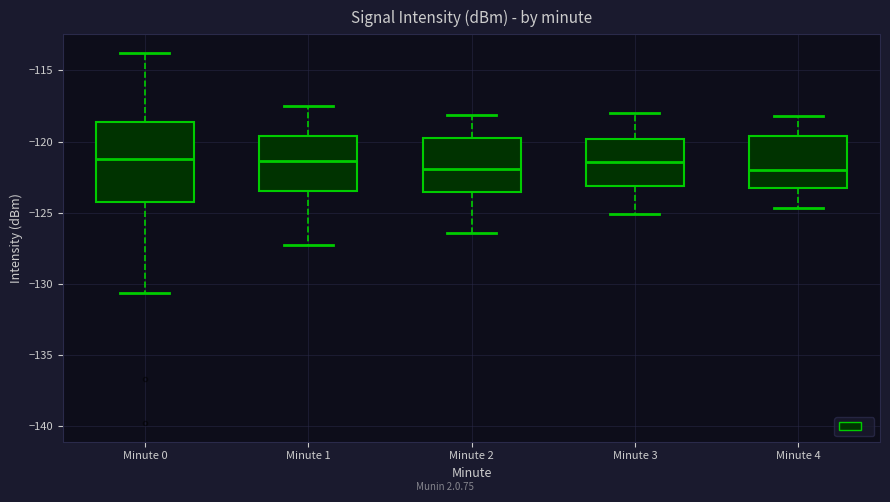

Where does the lower whisker of the box for Minute 1 end on the y-axis? The values are not printed on the chart, so give them approximately, as read against the axis.

-127.5